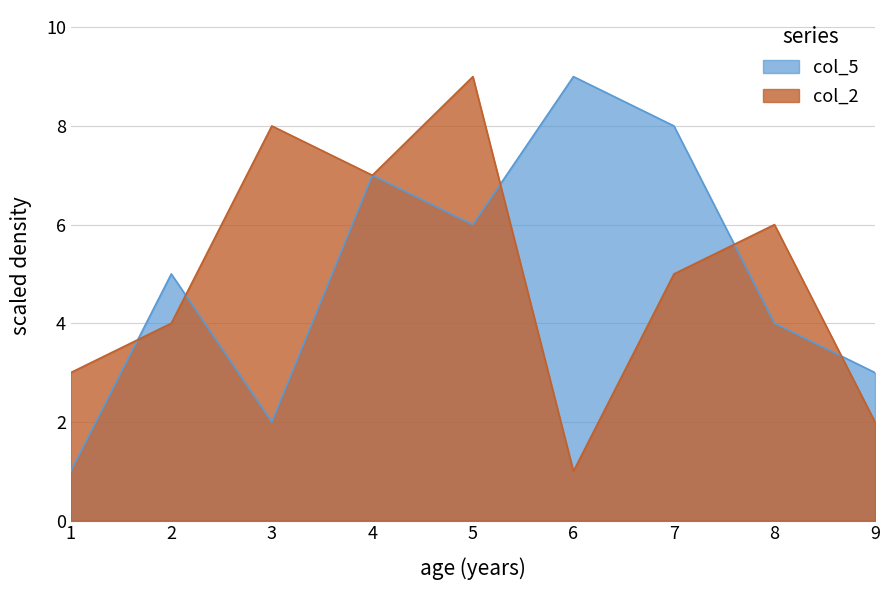

Which label corresponds to the largest value in the chart?

6